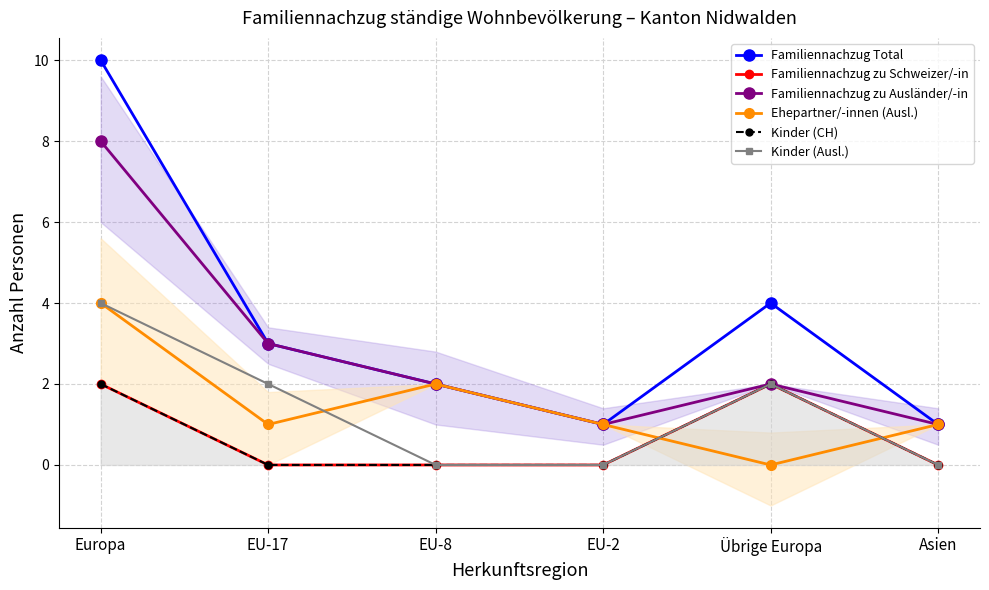

What is the value of the Familiennachzug zu Ausländer/-in point at the 1st from the left?

8